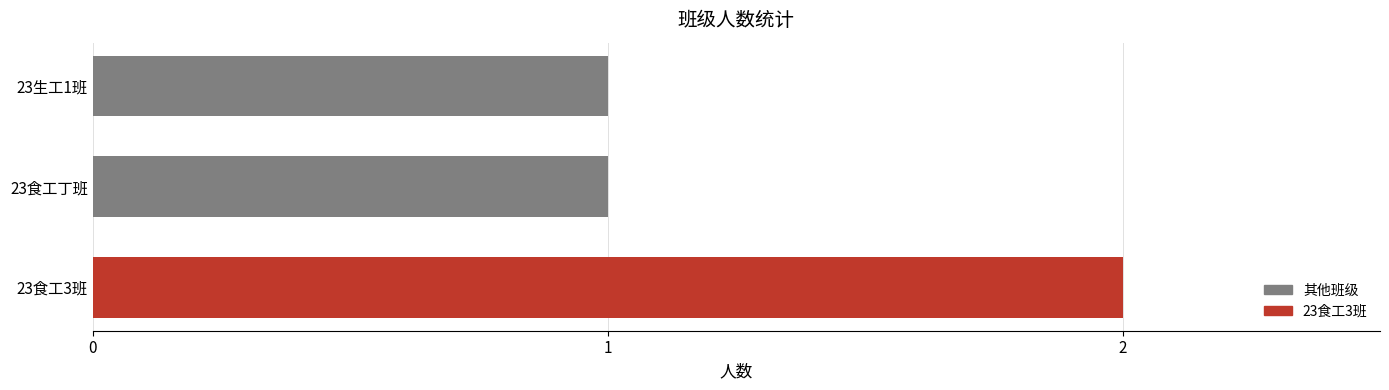

Approximately how many times larger is the value at 23食工丁班 compared to 23生工1班?

1.0